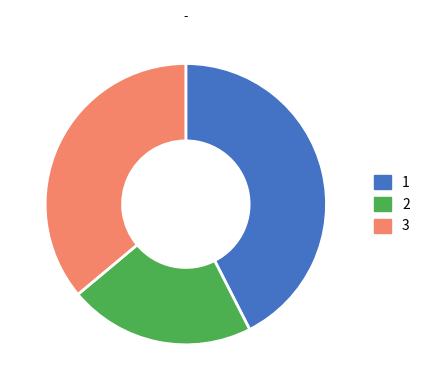

Does any single category account for the majority?

No